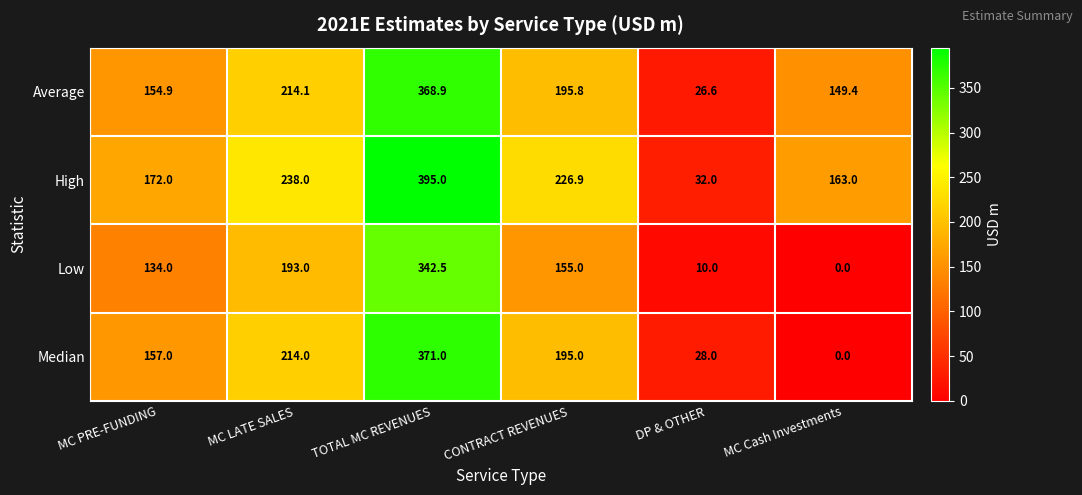

Which series has the largest total across all categories?

High